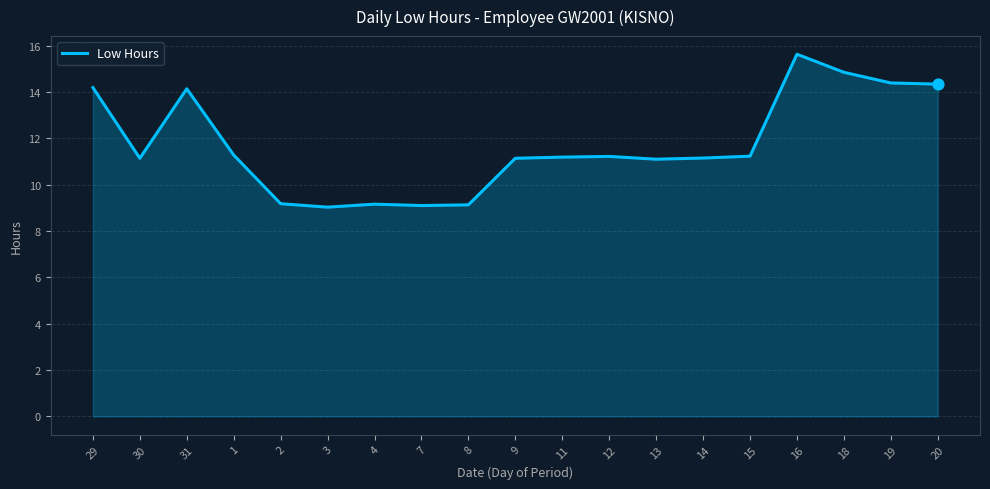

Between 20 and 31, which is larger?

20